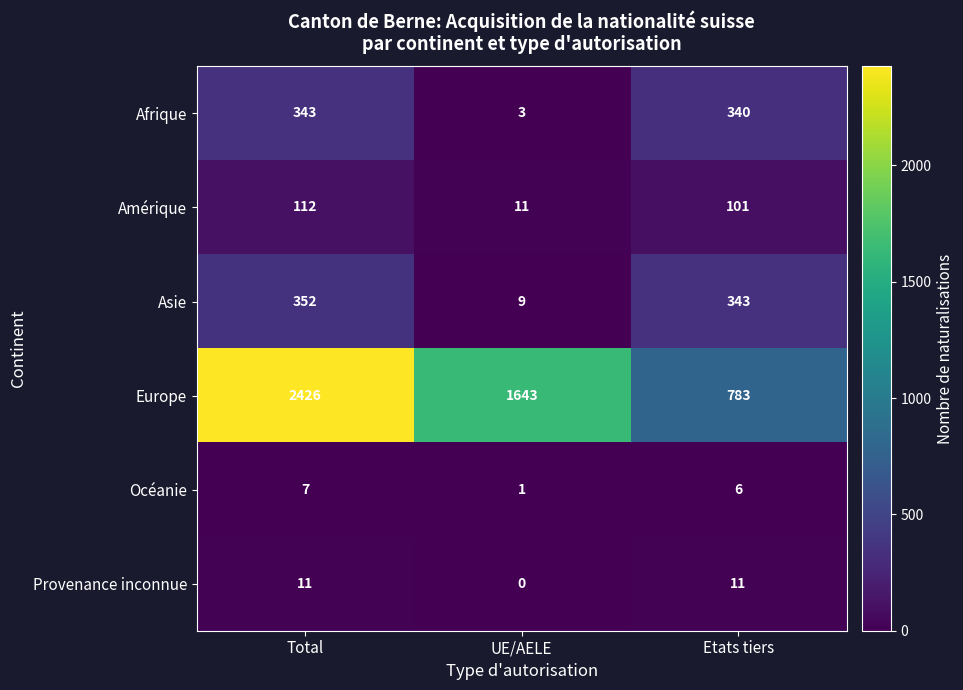

Count the Europe values in the range 783 to 2426.

3